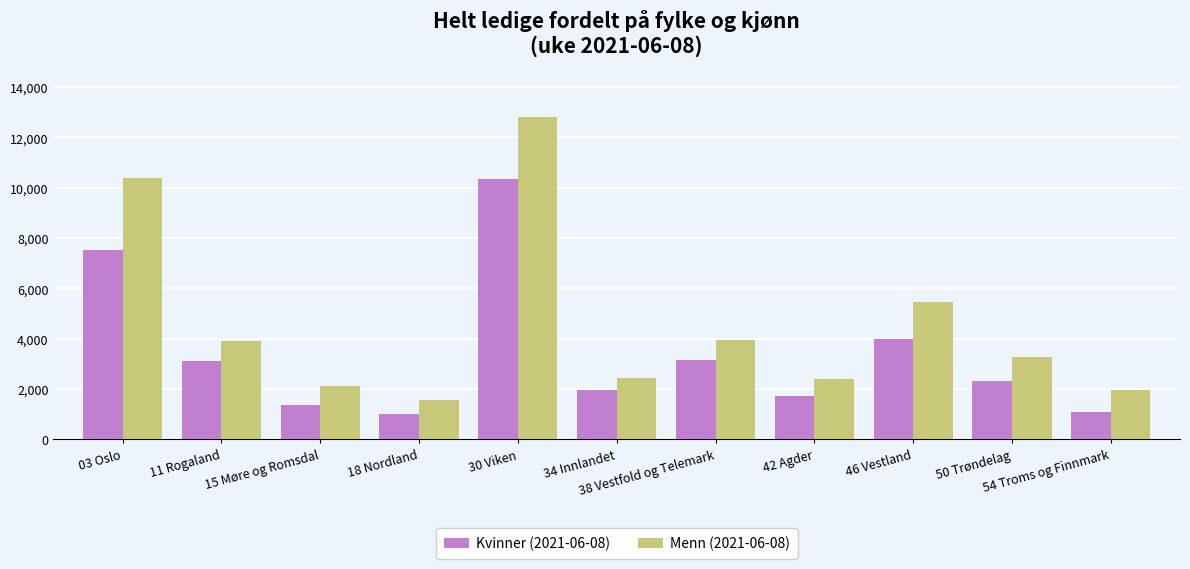

What is the difference between the second highest and minimum values in the Menn (2021-06-08) series?

8799